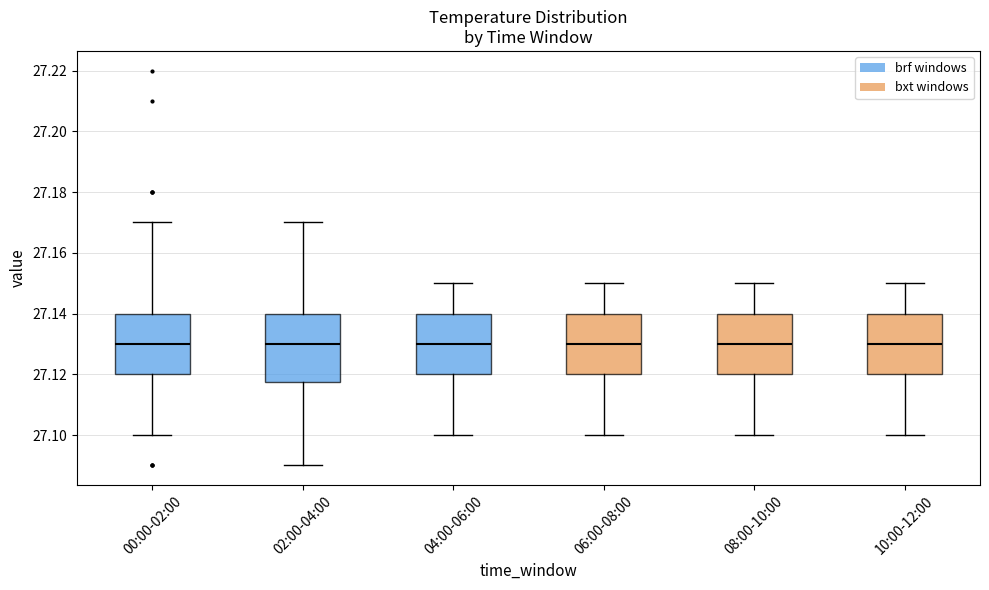

Reading left to right, transcribe this box plot: for each box, give where its median line is, the range the box spans, and where its two whiskers end, as read against the y-axis. The values are not printed on the chart, so give them approximately, as read against the axis.

00:00-02:00: median 27.130, box 27.120 to 27.140, whiskers 27.100 to 27.170
02:00-04:00: median 27.130, box 27.118 to 27.140, whiskers 27.090 to 27.170
04:00-06:00: median 27.130, box 27.120 to 27.140, whiskers 27.100 to 27.150
06:00-08:00: median 27.130, box 27.120 to 27.140, whiskers 27.100 to 27.150
08:00-10:00: median 27.130, box 27.120 to 27.140, whiskers 27.100 to 27.150
10:00-12:00: median 27.130, box 27.120 to 27.140, whiskers 27.100 to 27.150